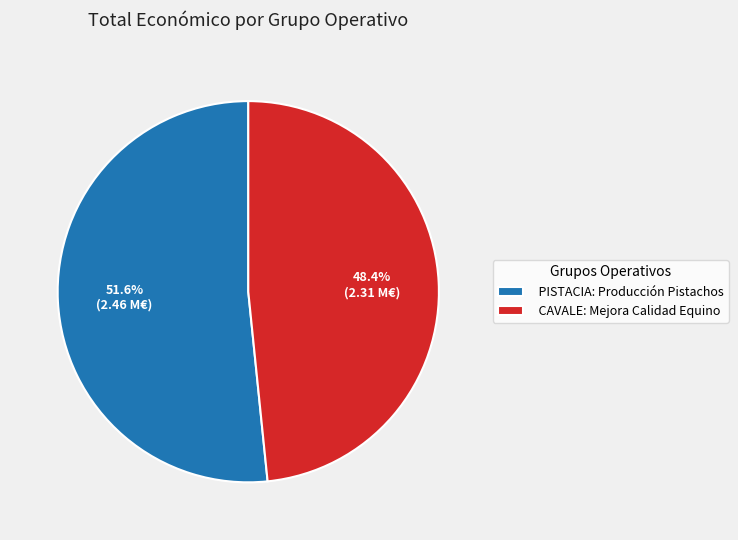

Does CAVALE: Mejora Calidad Equino account for over 50% of the chart?

No